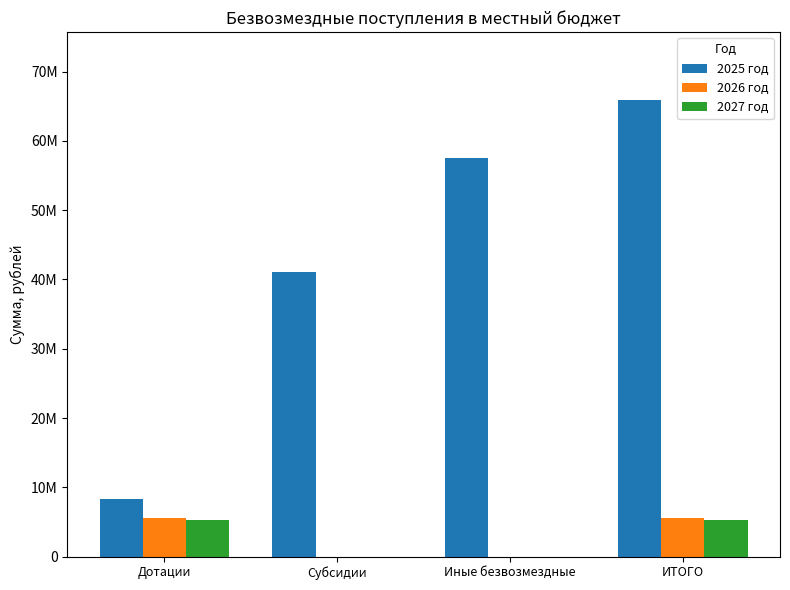

Rank the series at Иные безвозмездные from lowest to highest value.

2026 год, 2027 год, 2025 год